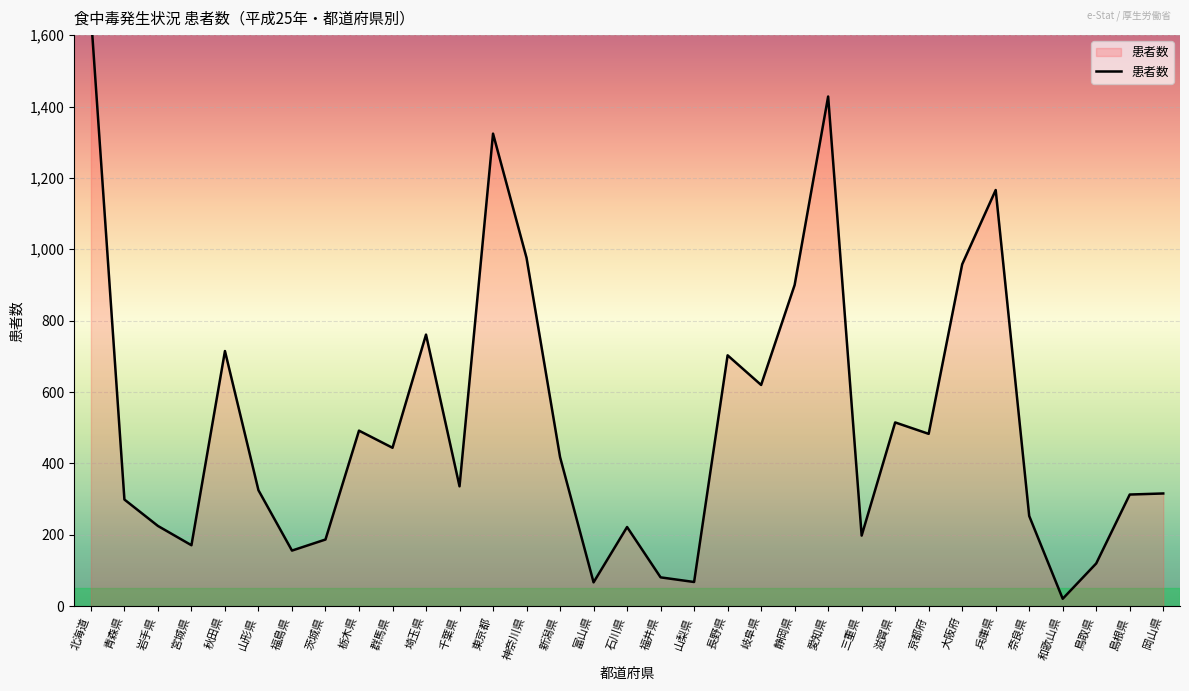

How many lines are shown in the chart?

1